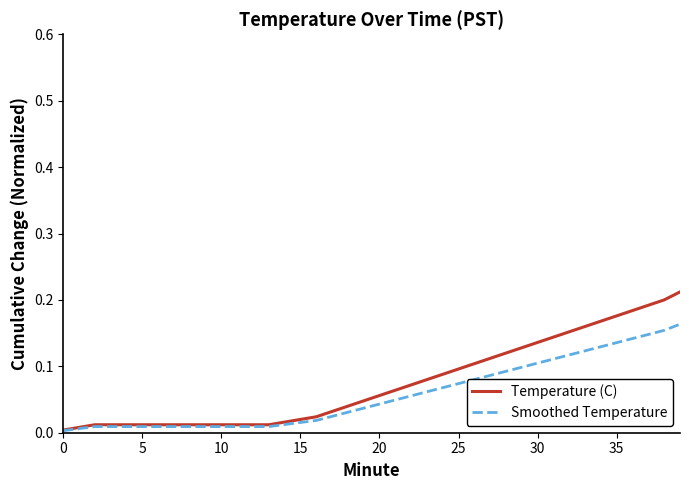

What are all the series names shown in the legend?

Temperature (C), Smoothed Temperature